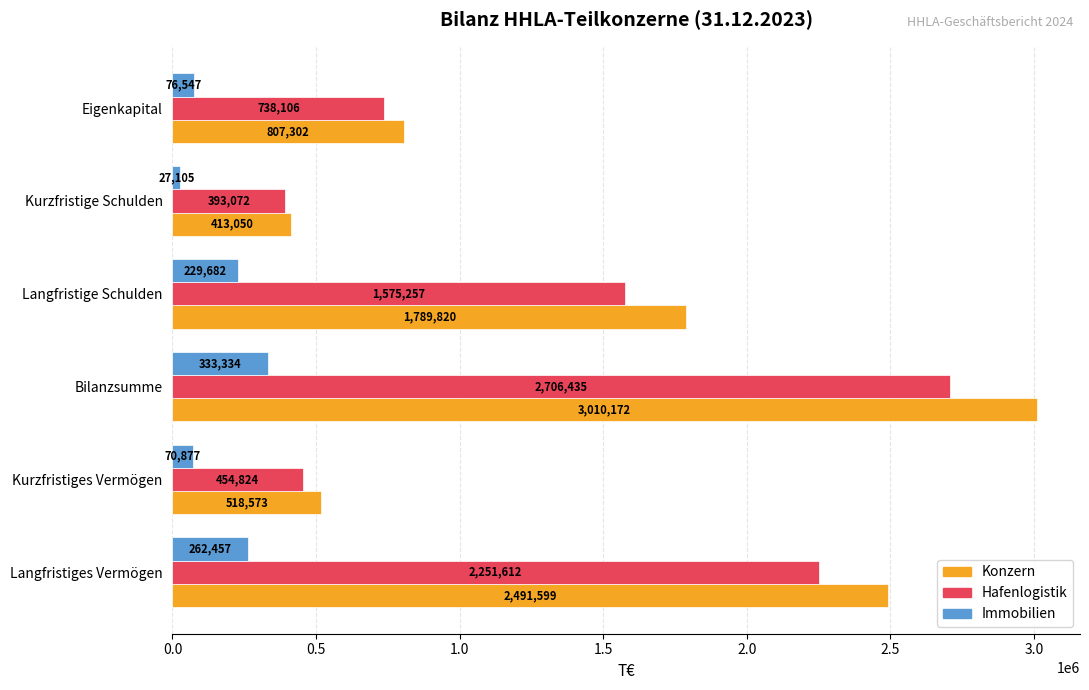

What is the maximum value for Konzern?

3010172